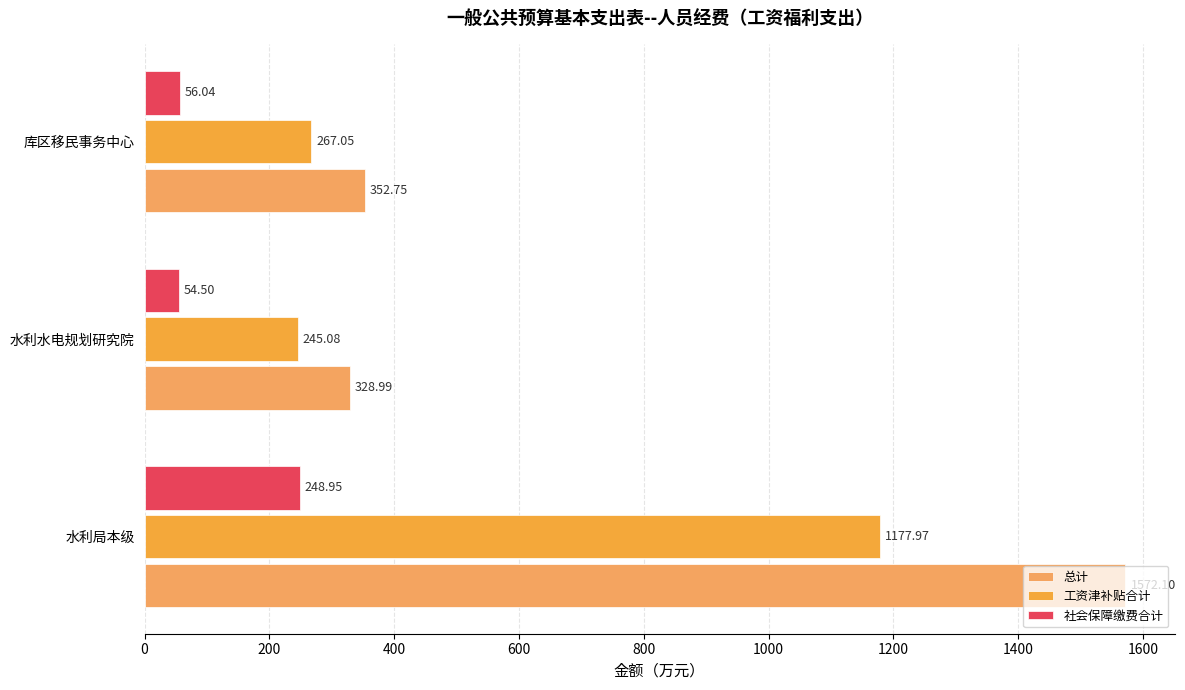

How many values in the 工资津补贴合计 series exceed 267?

2